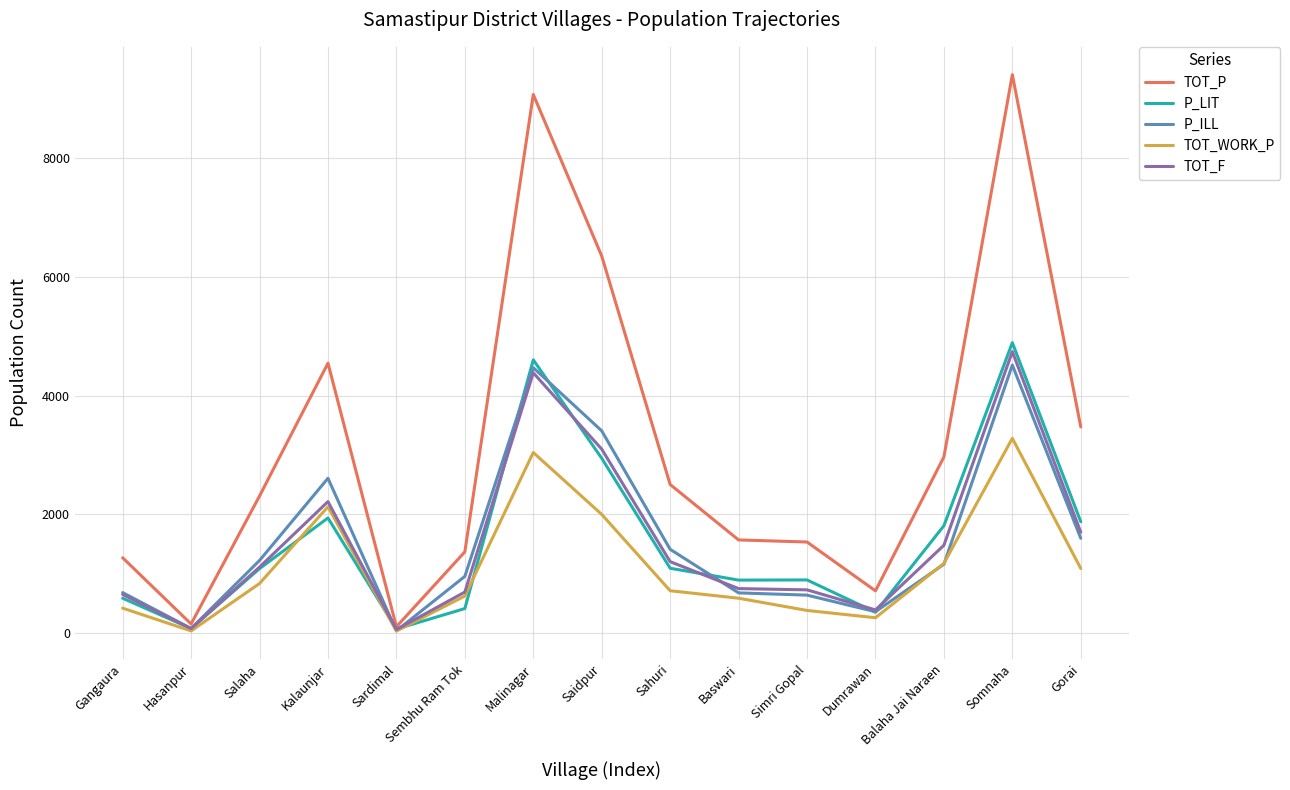

In TOT_P, how many points are higher than both neighbors (excluding endpoints)?

3